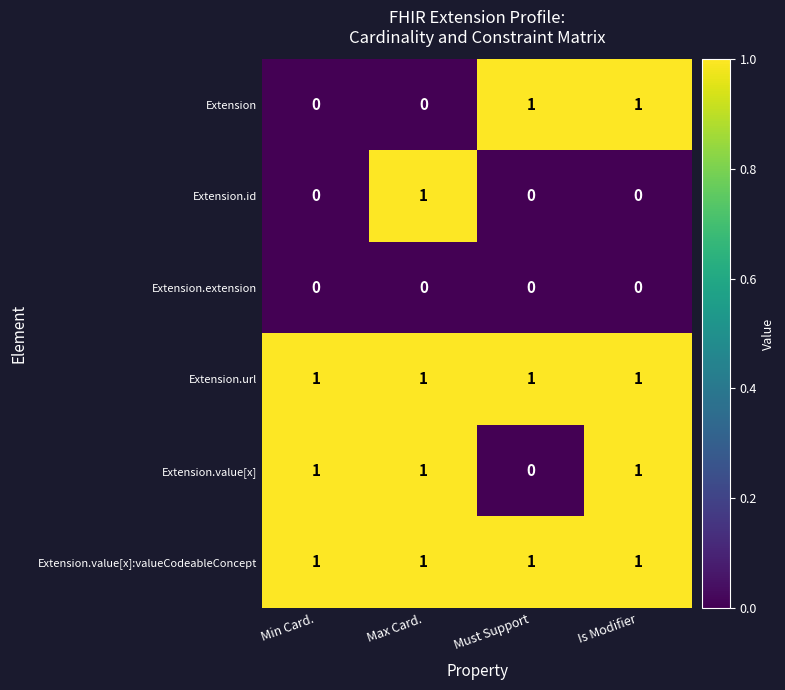

What is the maximum value shown in the chart?

1